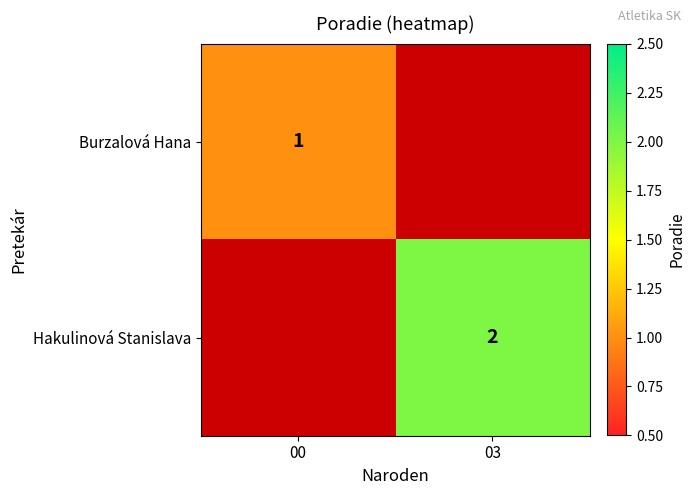

The Hakulinová Stanislava series shows 2.8 at 03. True or false?

False